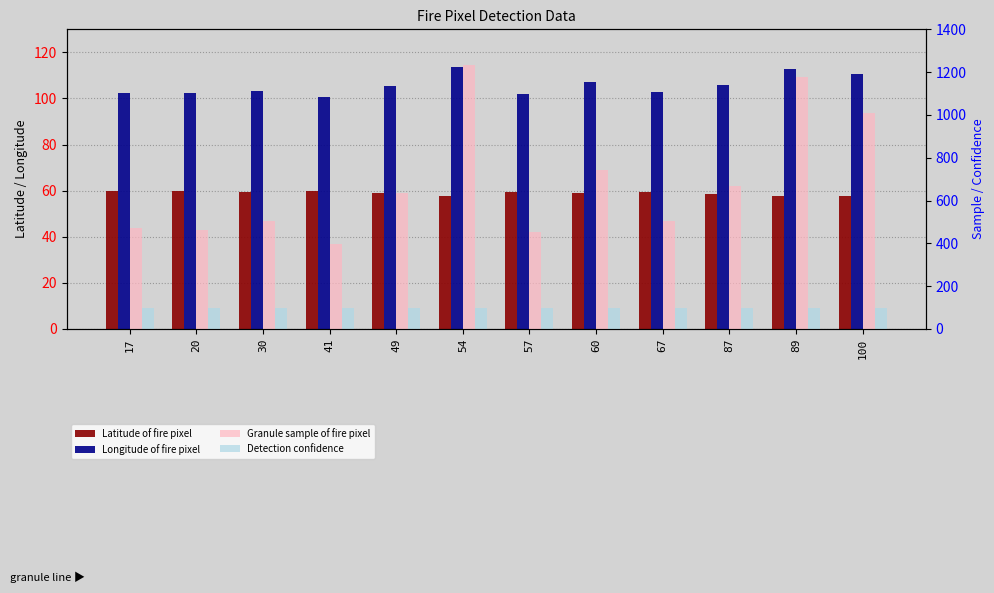

The value of Latitude of fire pixel at 60 is 89.5. True or false?

False